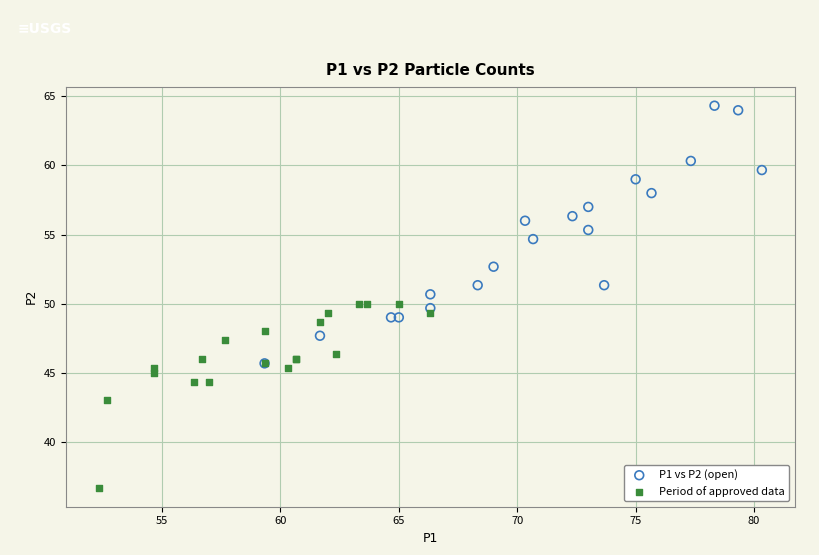

Which series contains the lowest Y value?

Period of approved data